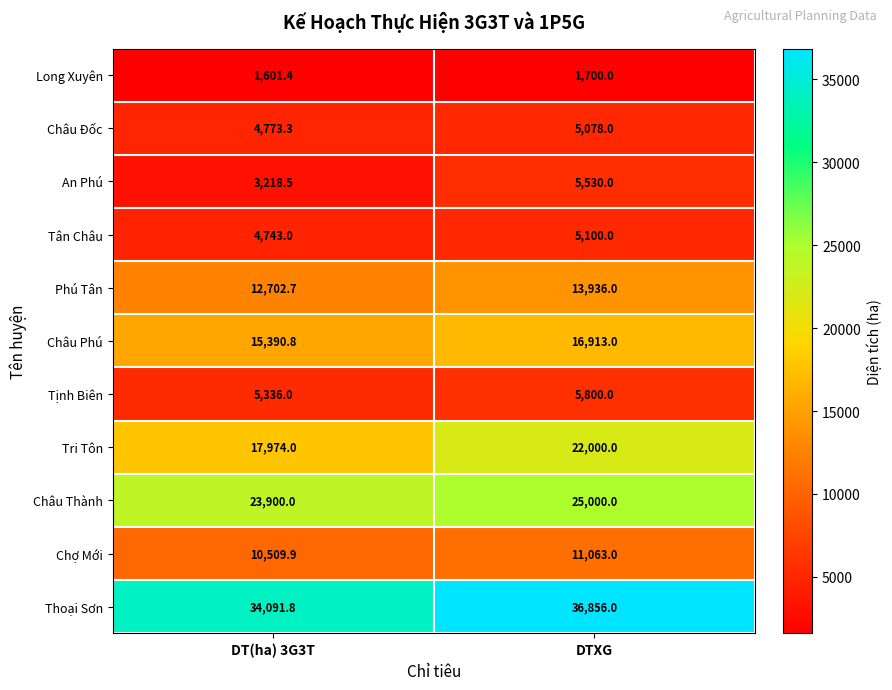

Reading left to right, list all the values displayed in this chart.

Long Xuyên: DT(ha) 3G3T=1601.4	DTXG=1700.0
Châu Đốc: DT(ha) 3G3T=4773.3	DTXG=5078.0
An Phú: DT(ha) 3G3T=3218.5	DTXG=5530.0
Tân Châu: DT(ha) 3G3T=4743.0	DTXG=5100.0
Phú Tân: DT(ha) 3G3T=12702.7	DTXG=13936.0
Châu Phú: DT(ha) 3G3T=15390.8	DTXG=16913.0
Tịnh Biên: DT(ha) 3G3T=5336.0	DTXG=5800.0
Tri Tôn: DT(ha) 3G3T=17974.0	DTXG=22000.0
Châu Thành: DT(ha) 3G3T=23900.0	DTXG=25000.0
Chợ Mới: DT(ha) 3G3T=10509.9	DTXG=11063.0
Thoại Sơn: DT(ha) 3G3T=34091.8	DTXG=36856.0